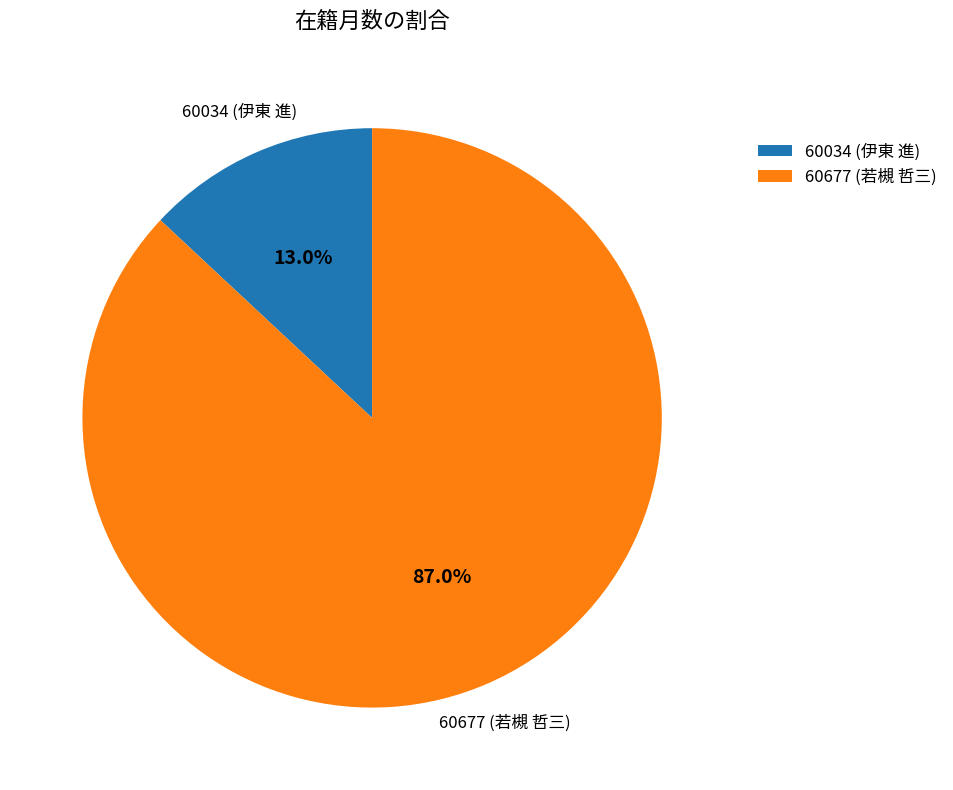

To the nearest percent, what percentage of the pie is 60034 (伊東 進)?

13%